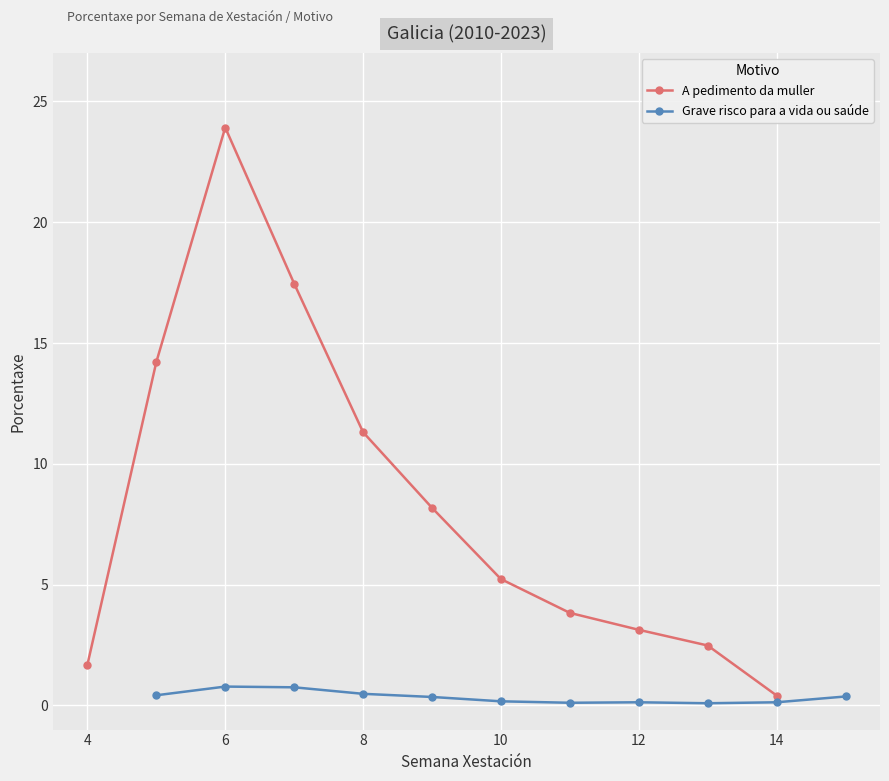

What is the lowest value of the Grave risco para a vida ou saúde series?

0.1